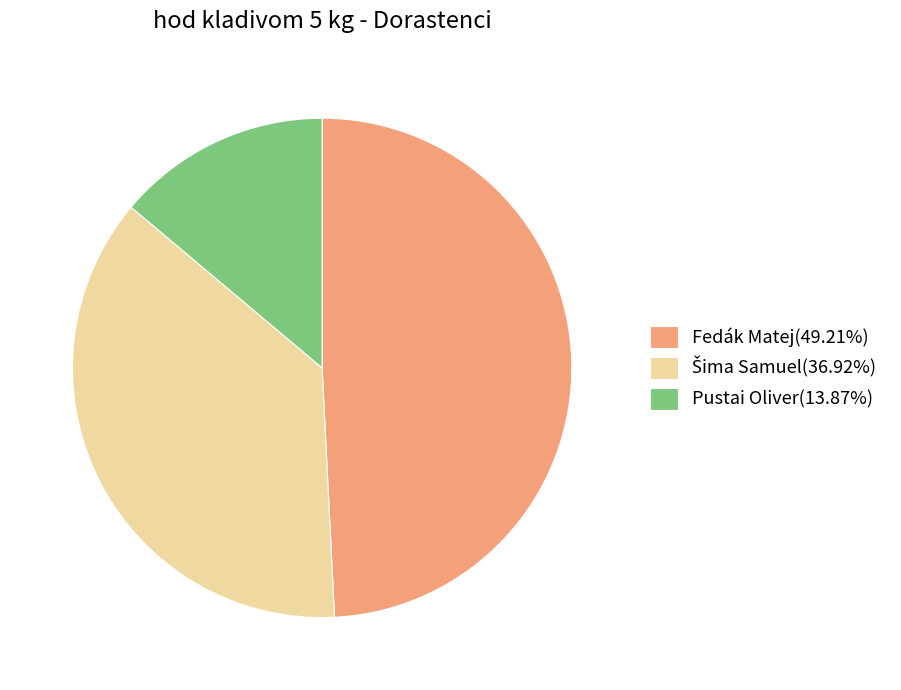

Count the number of slices in the pie.

3